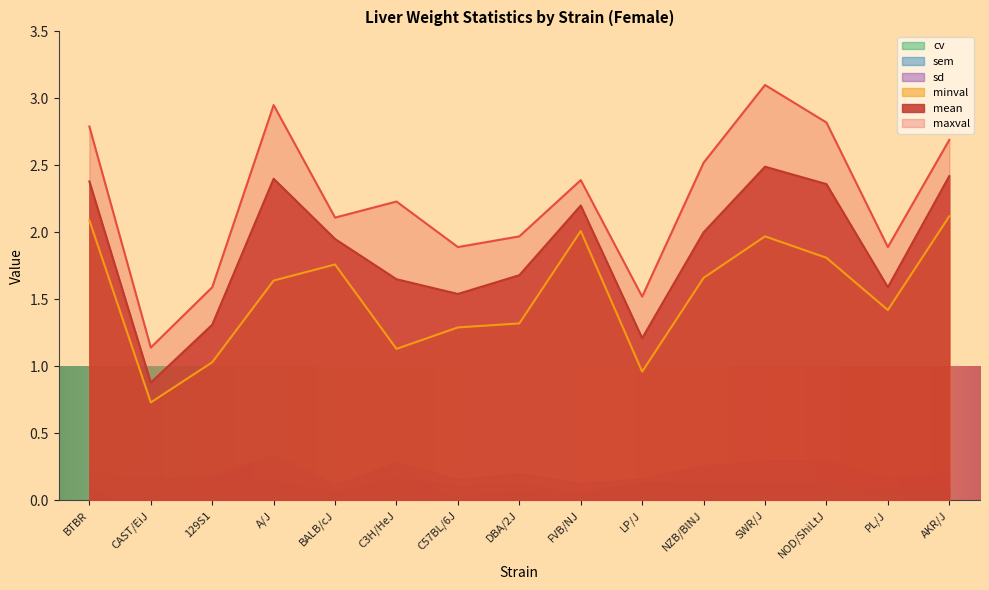

True or false: minval has a value of 2.6 at BALB/cJ.

False